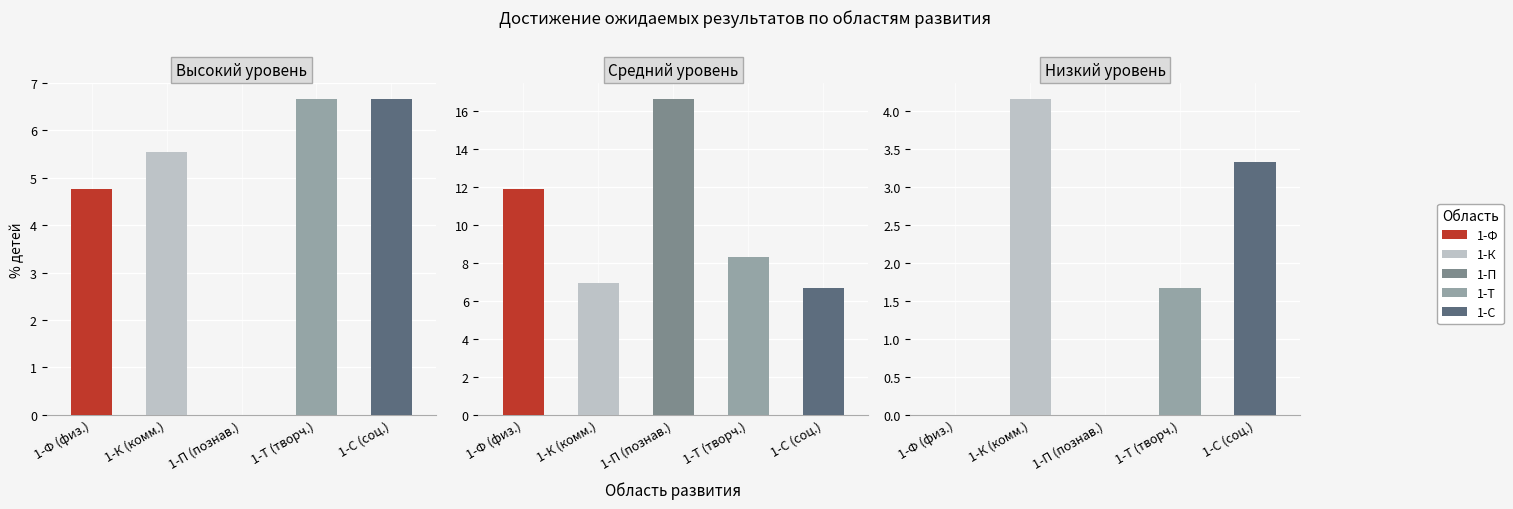

What is the sum of all Низкий values?

9.2